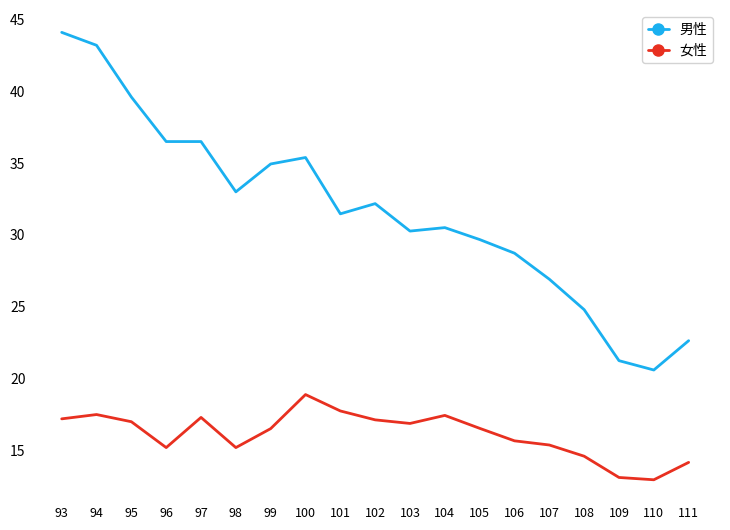

The 女性 series shows 6.7 at 103. True or false?

False